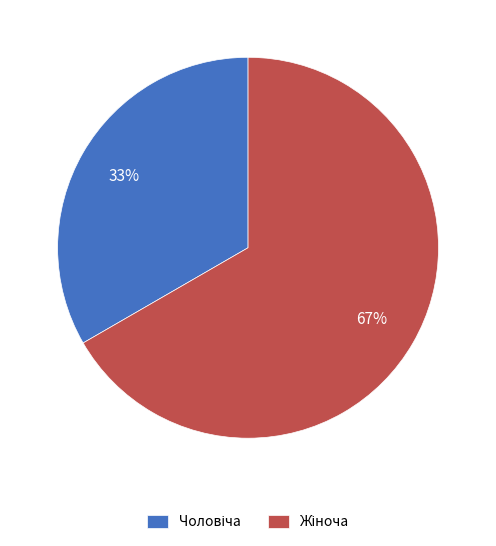

Is there any slice that represents more than half of the pie?

Yes